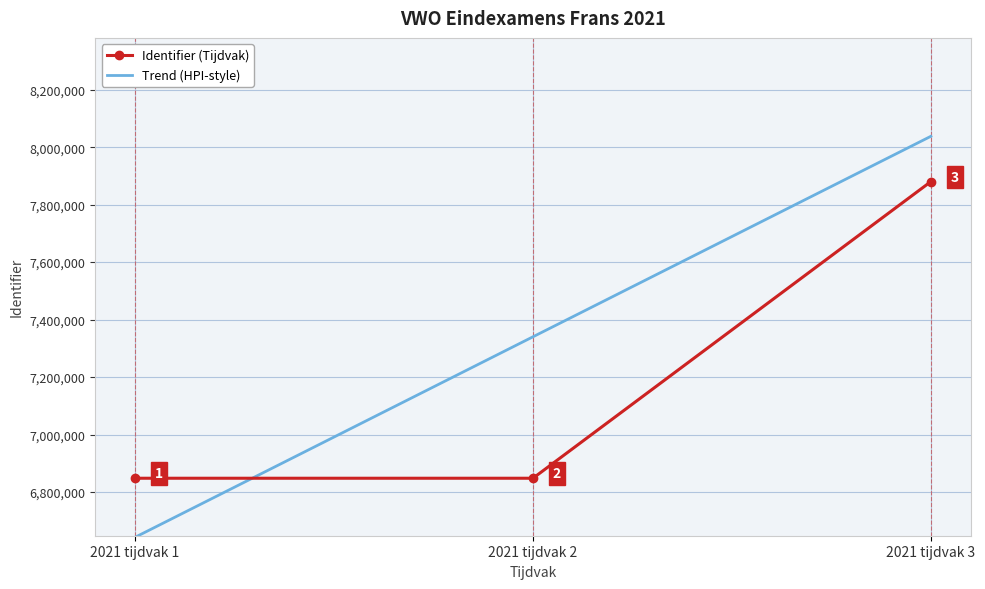

List the labels in order of Trend (HPI-style) value, smallest first.

2021 tijdvak 1, 2021 tijdvak 2, 2021 tijdvak 3